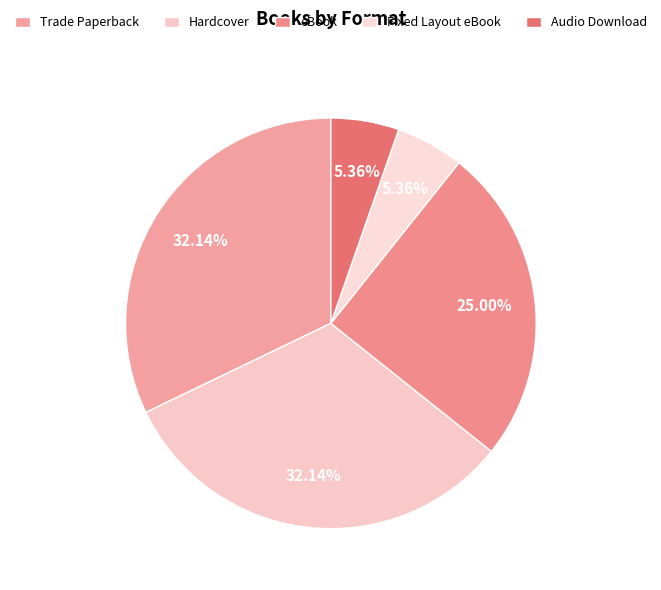

What percentage is the Audio Download slice, to the nearest percent?

5%